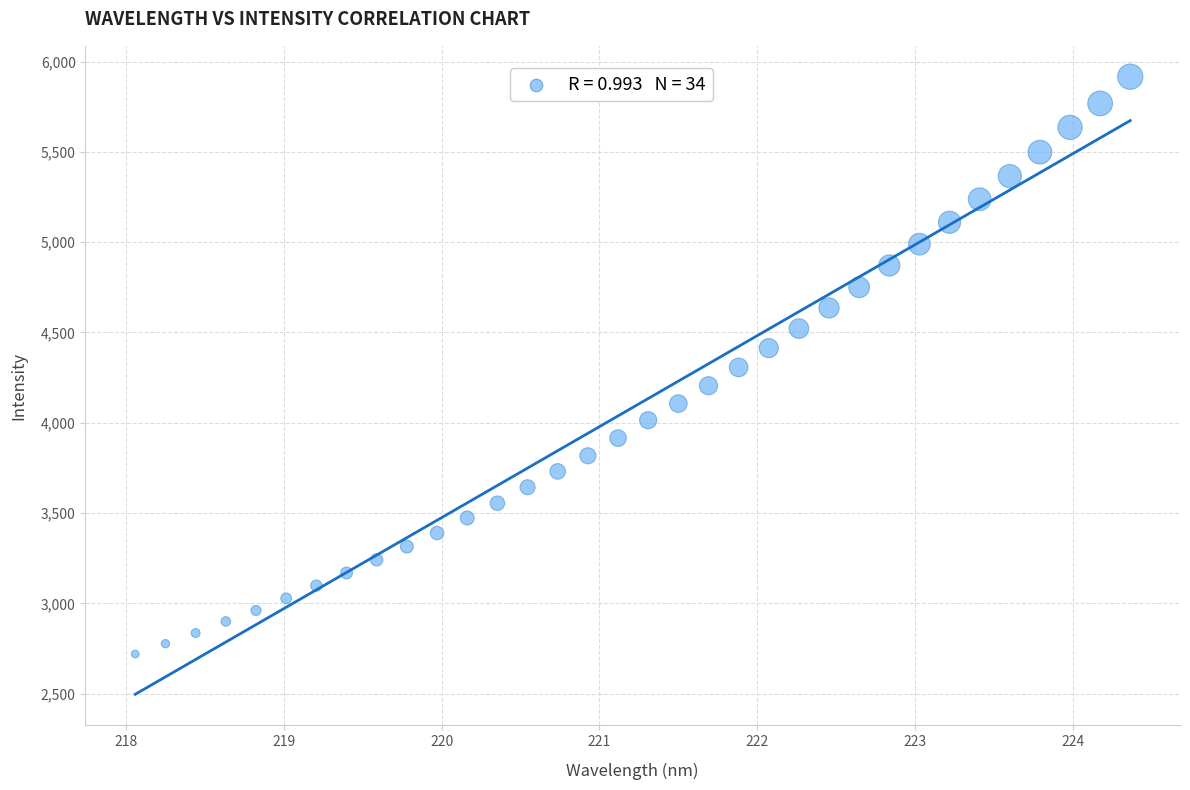

What is the range of Y values (max minus min)?

3197.3